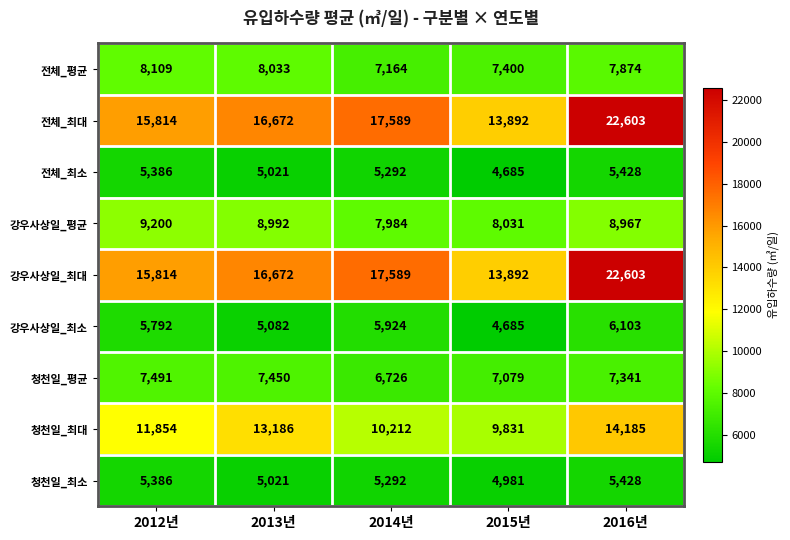

What is the difference between the maximum and minimum values in the 청천일_최대 series?

4354